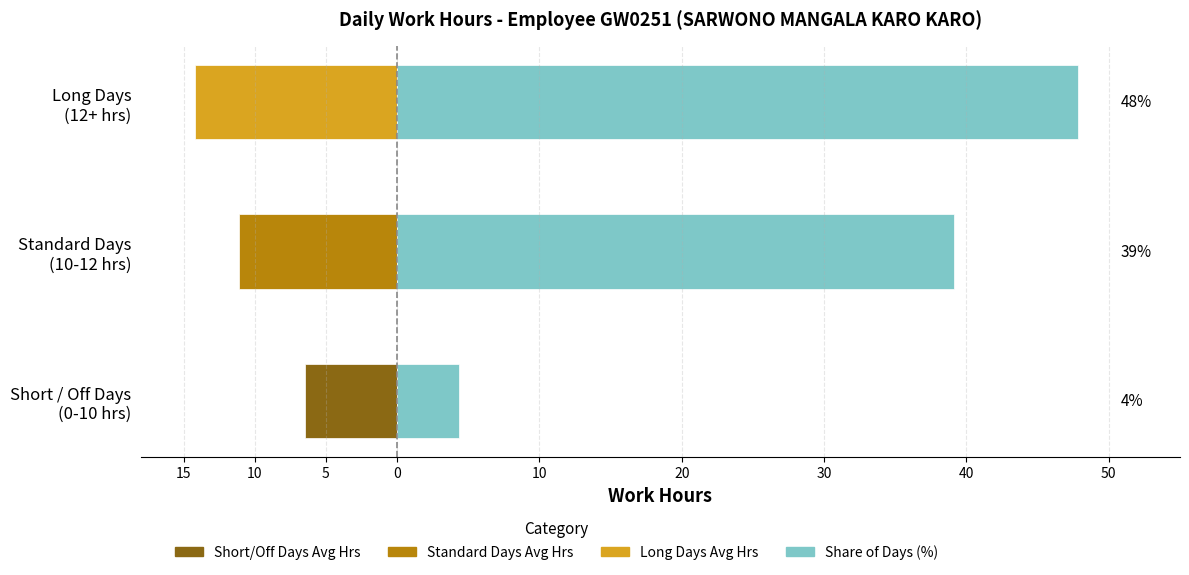

Reading left to right, what are all the values shown in this chart?

Work Hours (Low): -6.4	-11.1	-14.2
Share of Days (%): 4.3	39.1	47.8